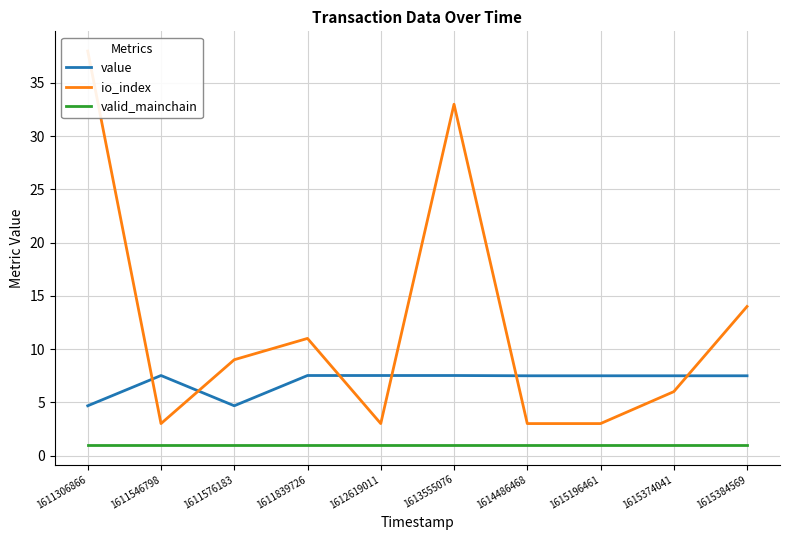

How many lines are shown in the chart?

3